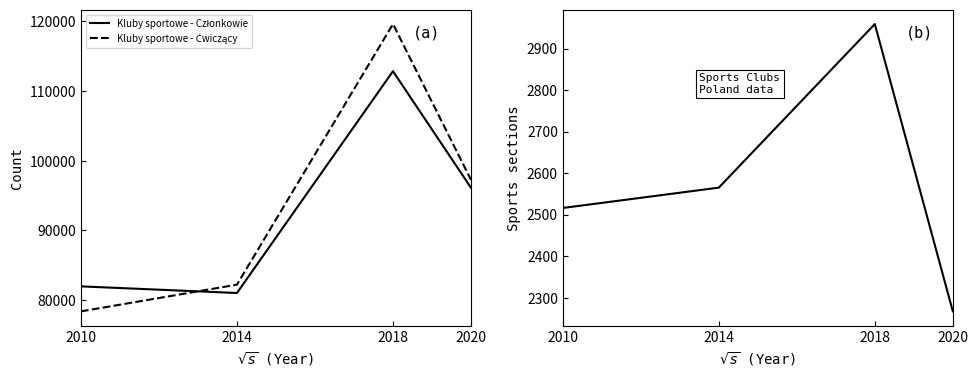

At how many categories does at least one series exceed 2998?

4